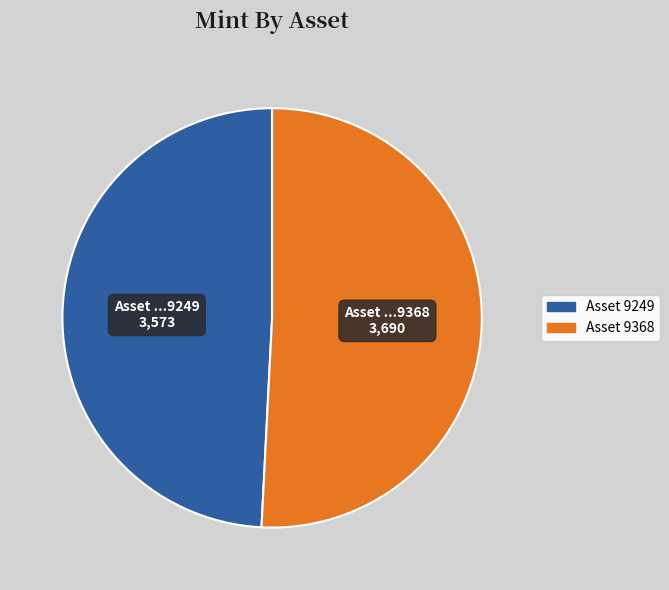

Is there a majority slice in this chart?

Yes